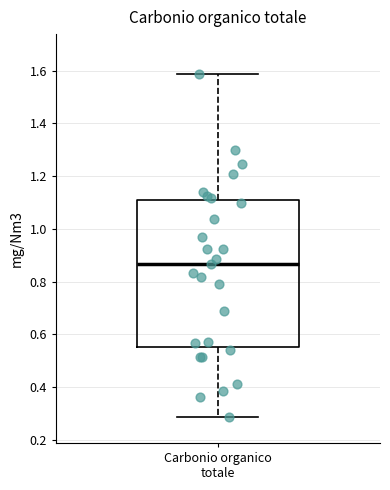

Where is the lower edge of the box for Carbonio organico totale on the y-axis? The values are not printed on the chart, so give them approximately, as read against the axis.

0.56